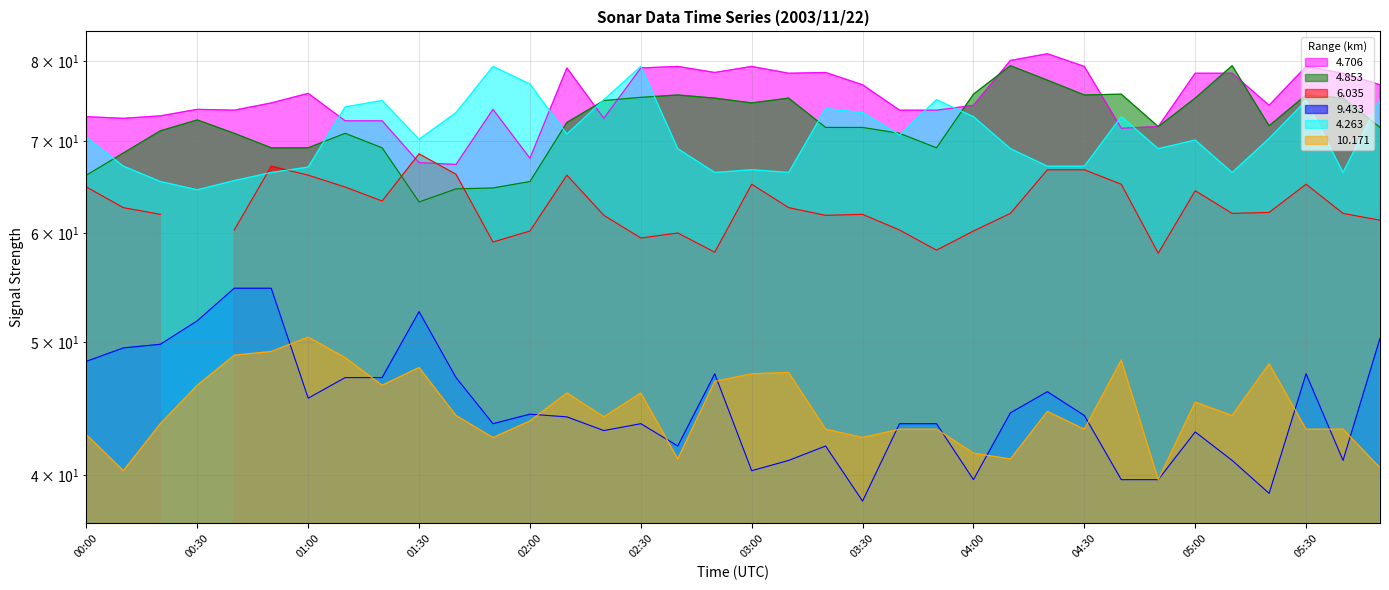

Is the value of 4.263 at 05:40 greater than the value of 4.706 at 01:20?

No